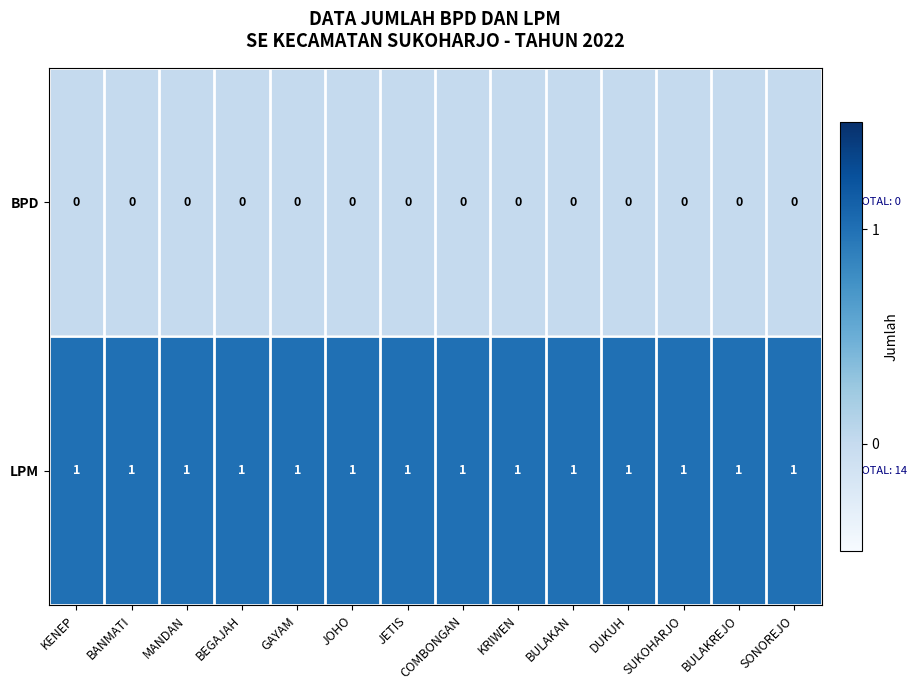

Which series has the largest total across all categories?

LPM